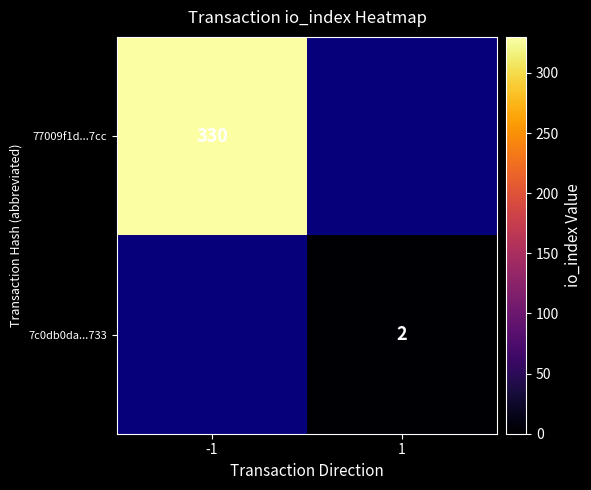

The value of 77009f1d...7cc at -1 is 330. True or false?

True